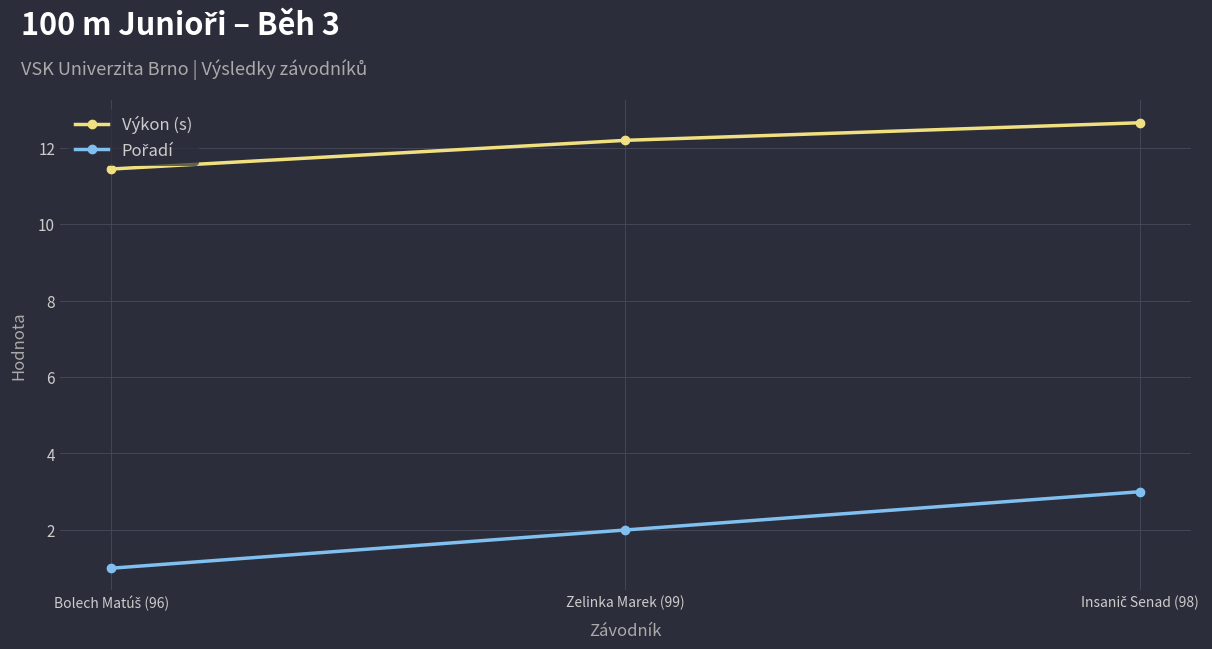

What is the sum of all Výkon (s) values?

36.3